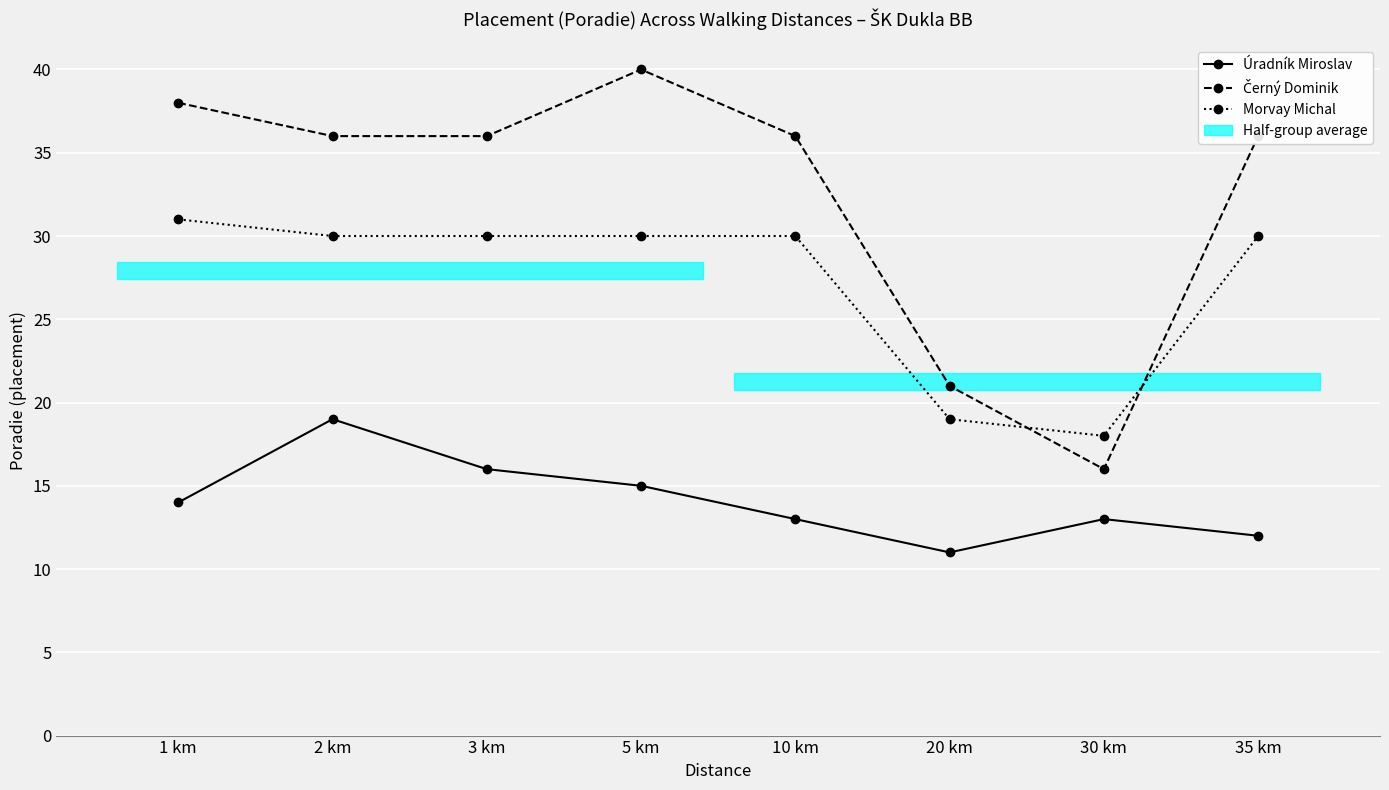

How many lines are shown in the chart?

3